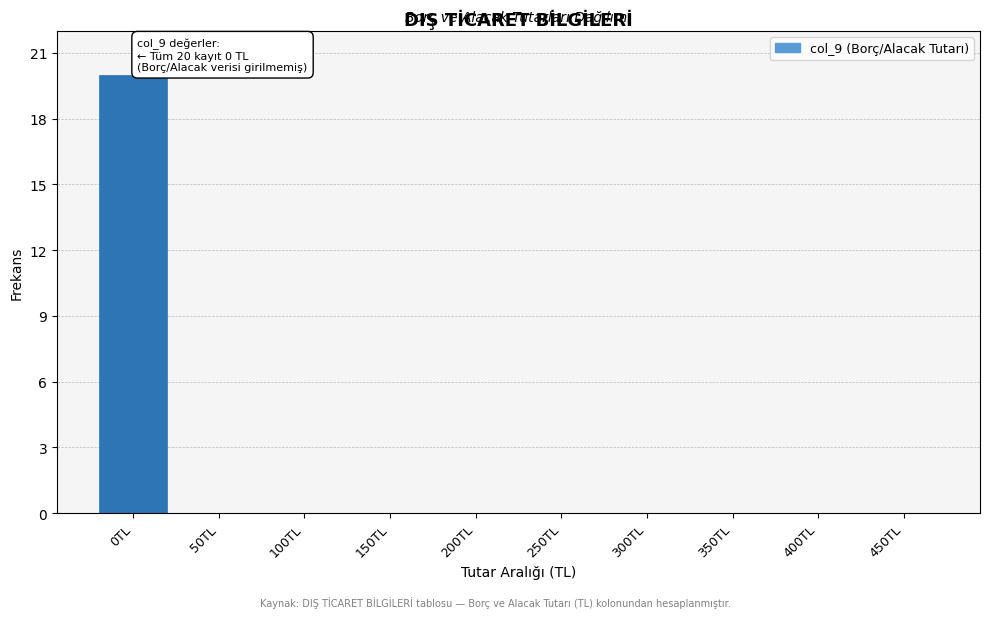

Reading left to right, list all the values displayed in this chart.

0TL=20	50TL=0	100TL=0	150TL=0	200TL=0	250TL=0	300TL=0	350TL=0	400TL=0	450TL=0